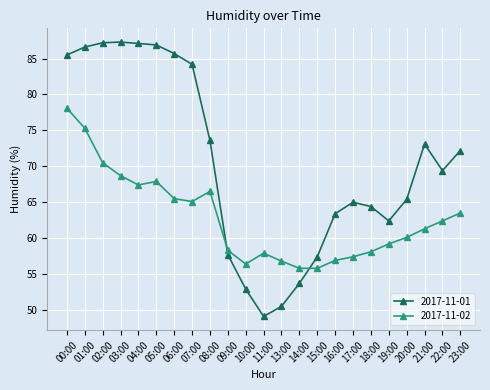

What is the minimum value for 2017-11-02?

55.8